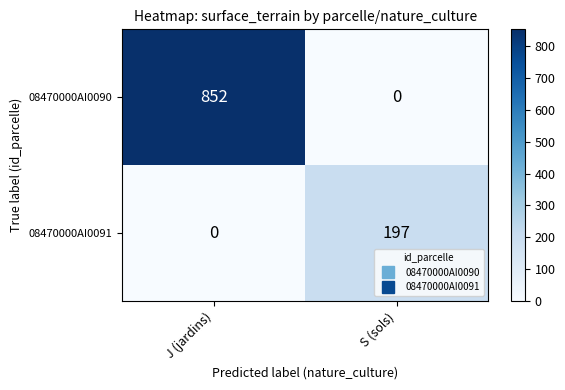

What value does the 08470000AI0090 series have at J (jardins), to the nearest 50?

850